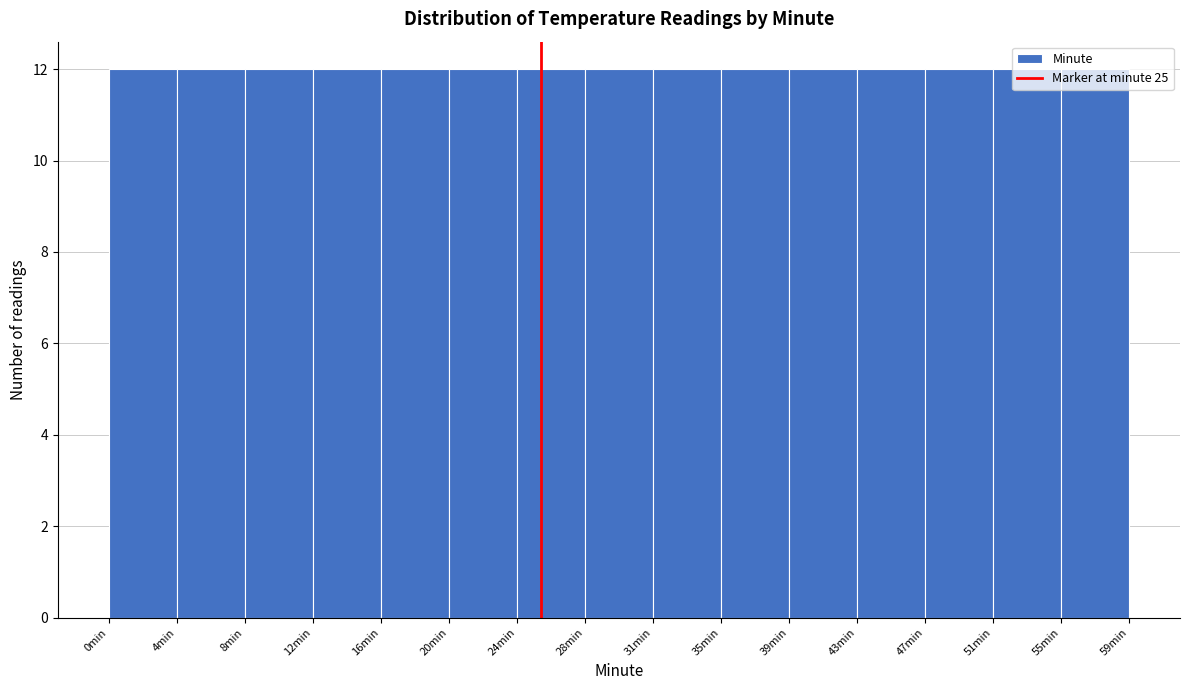

Reading left to right, transcribe this chart: for each bar, give the range it covers on the x-axis and its height. Neither the bar edges nor the heights are printed on the chart, so give them approximately, as read against the axes.

0.0 to 4.0: 12
4.0 to 8.0: 12
8.0 to 12.0: 12
12.0 to 15.5: 12
15.5 to 19.5: 12
19.5 to 23.5: 12
23.5 to 27.5: 12
27.5 to 31.5: 12
31.5 to 35.5: 12
35.5 to 39.5: 12
39.5 to 43.5: 12
43.5 to 47.0: 12
47.0 to 51.0: 12
51.0 to 55.0: 12
55.0 to 59.0: 12